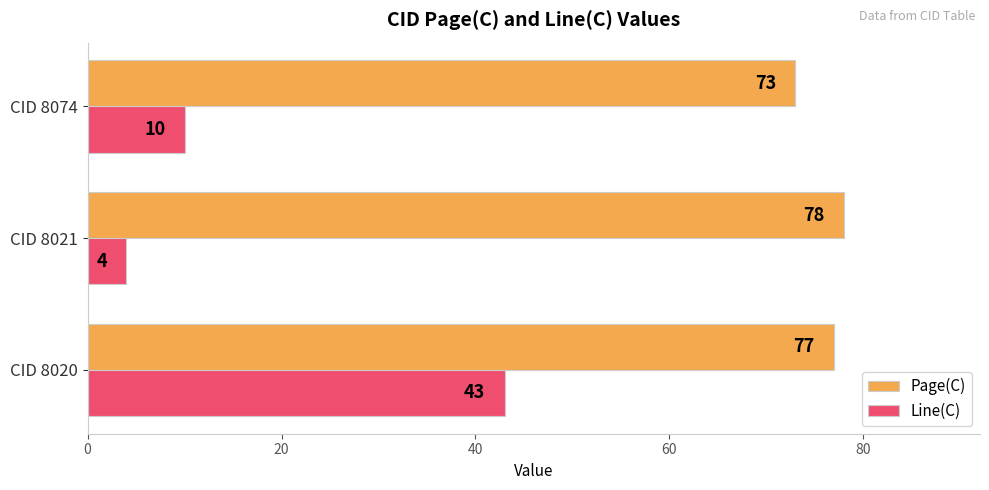

Which label corresponds to the largest value in the chart?

CID 8021